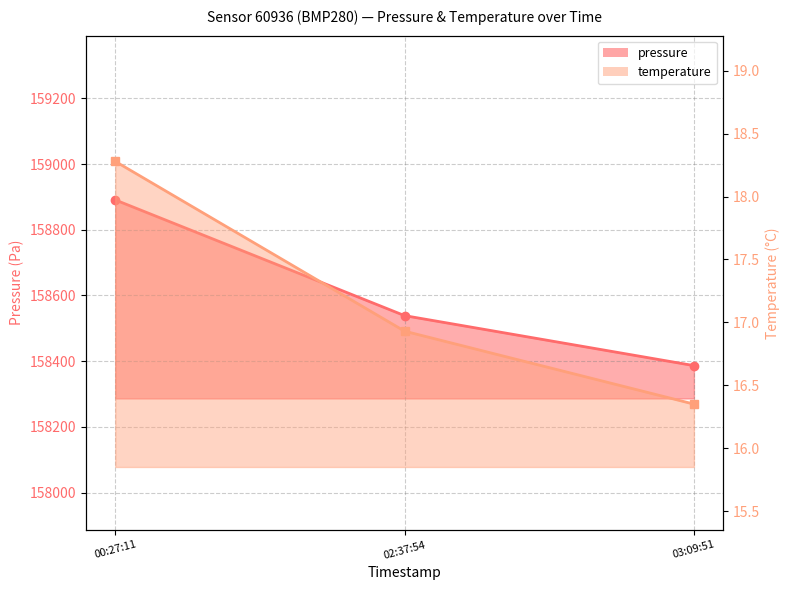

What is the label of the 2nd point from the right?

02:37:54